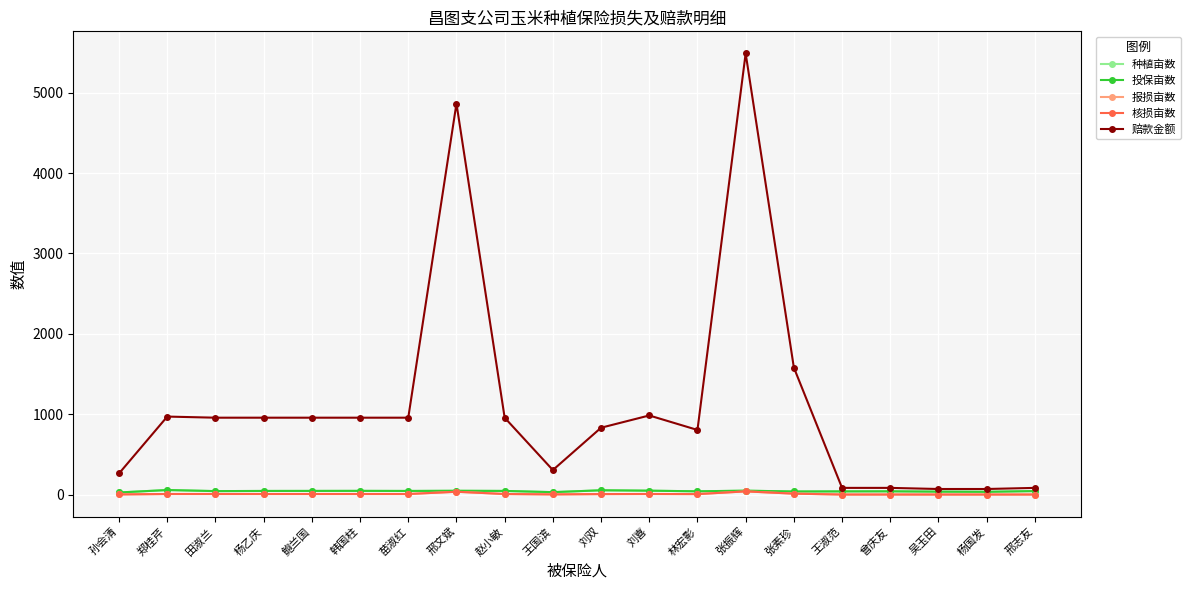

What is the minimum value for 种植亩数?

26.1